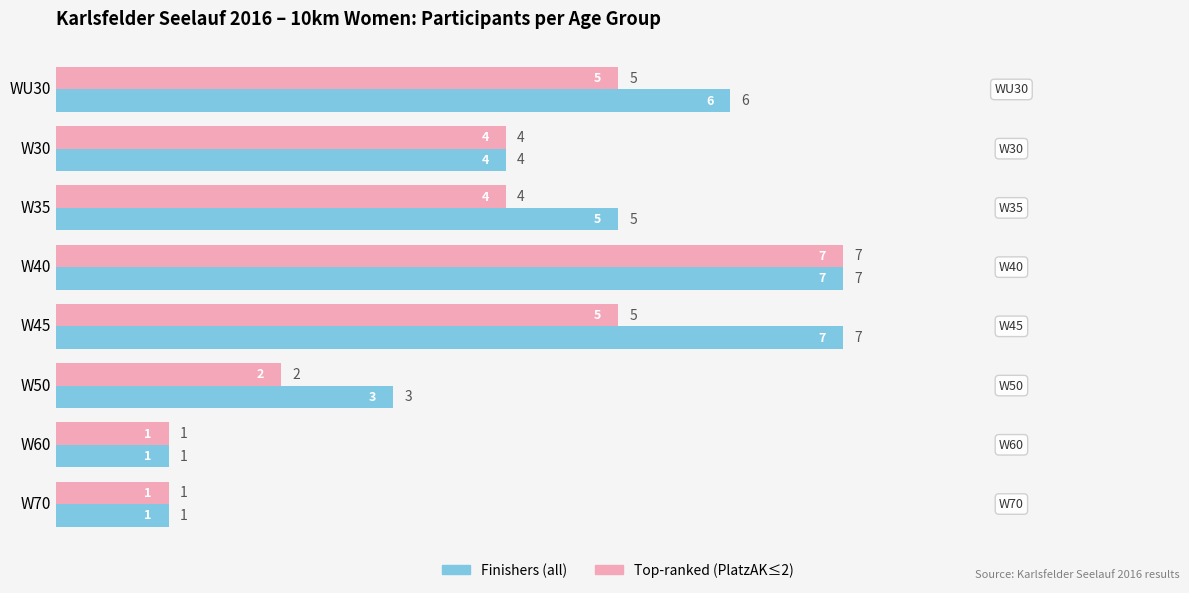

Rank the series by their average value, from lowest to highest.

Top-ranked (PlatzAK≤2), Finishers (all)